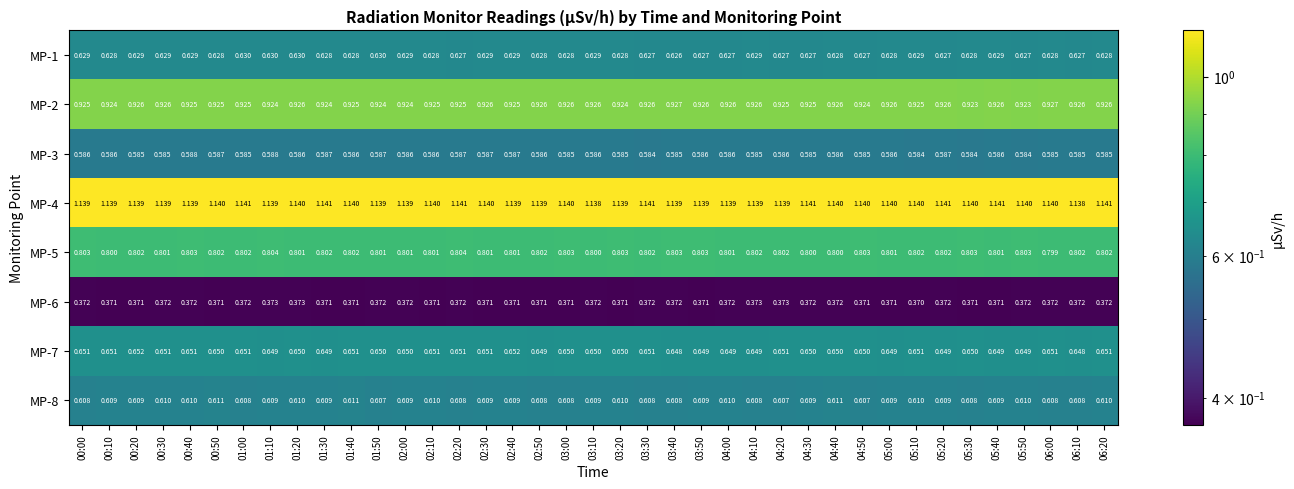

Is the value of MP-6 at 05:40 greater than the value of MP-2 at 01:20?

No